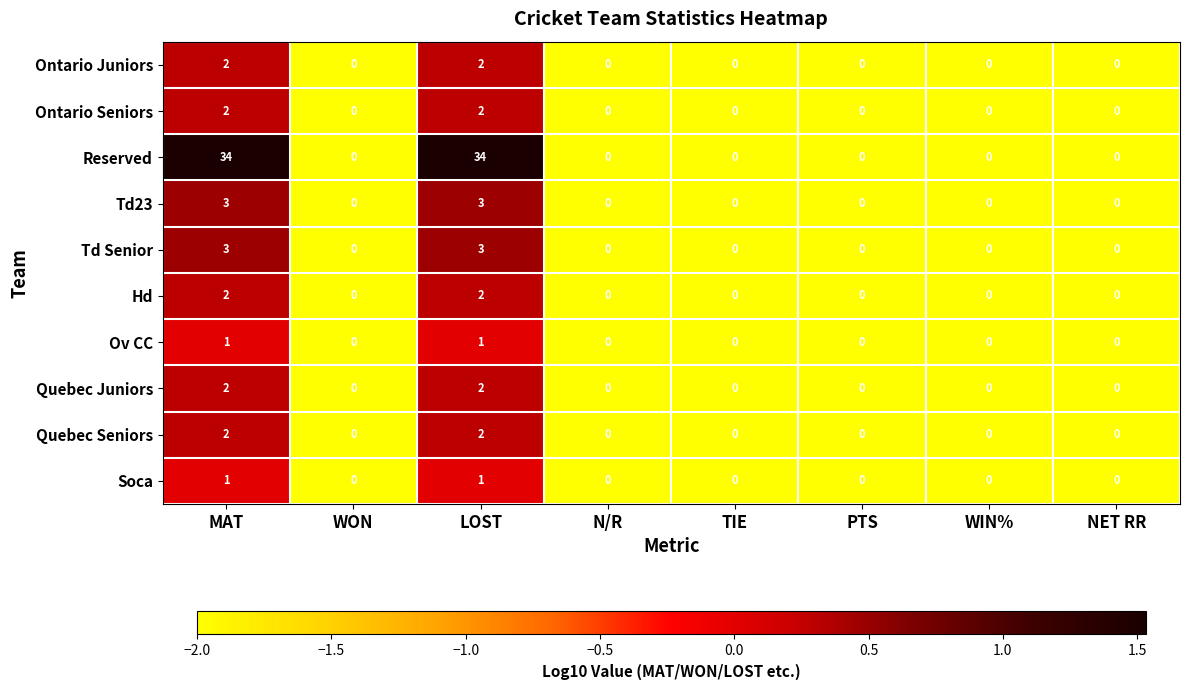

True or false: Reserved has a value of -16 at PTS.

False